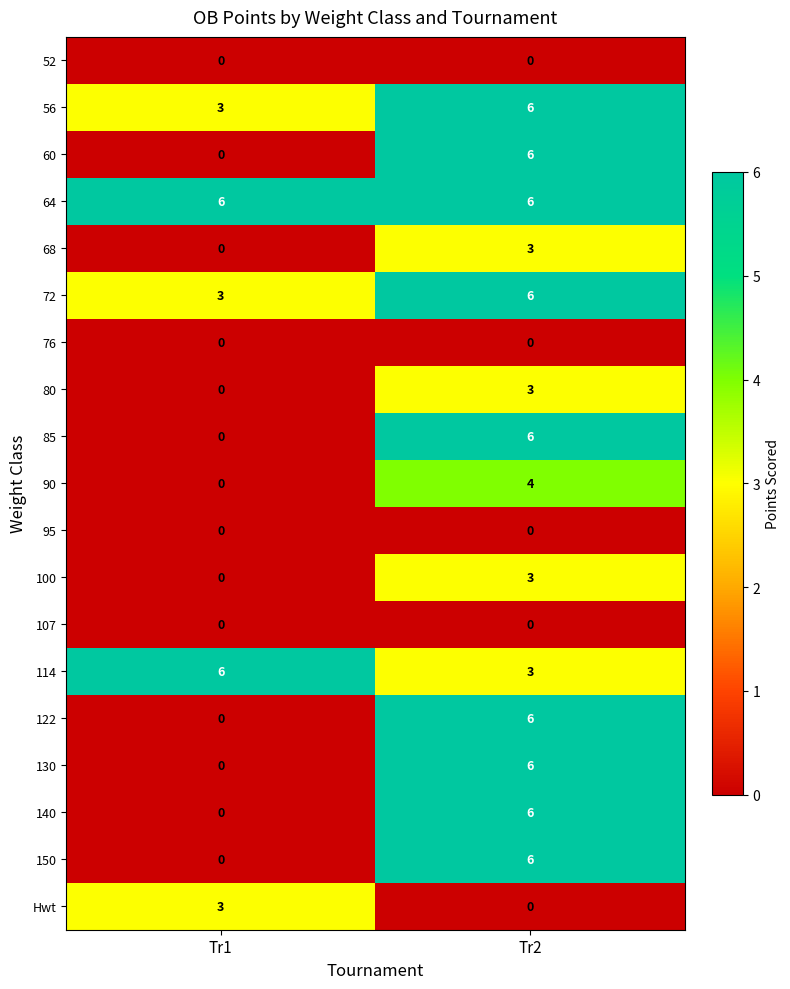

What is the sum of the 114 values at Tr1 and Tr2?

9